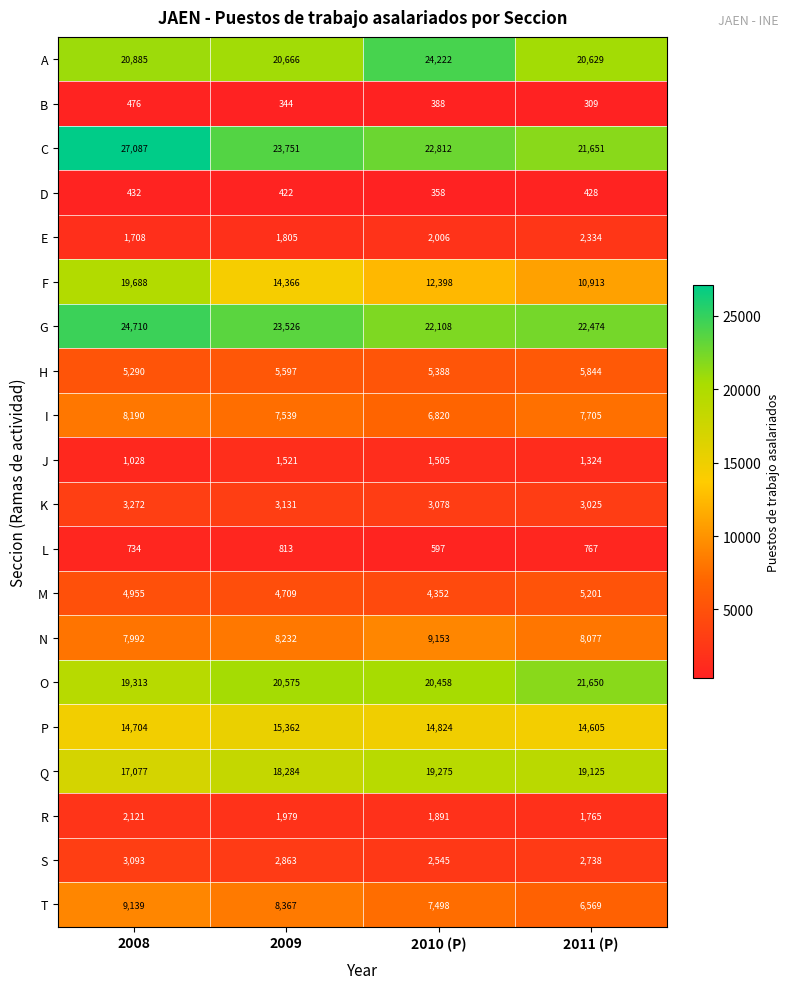

At 2009, list the series in order from smallest to largest.

B, D, L, J, E, R, S, K, M, H, I, N, T, F, P, Q, O, A, G, C